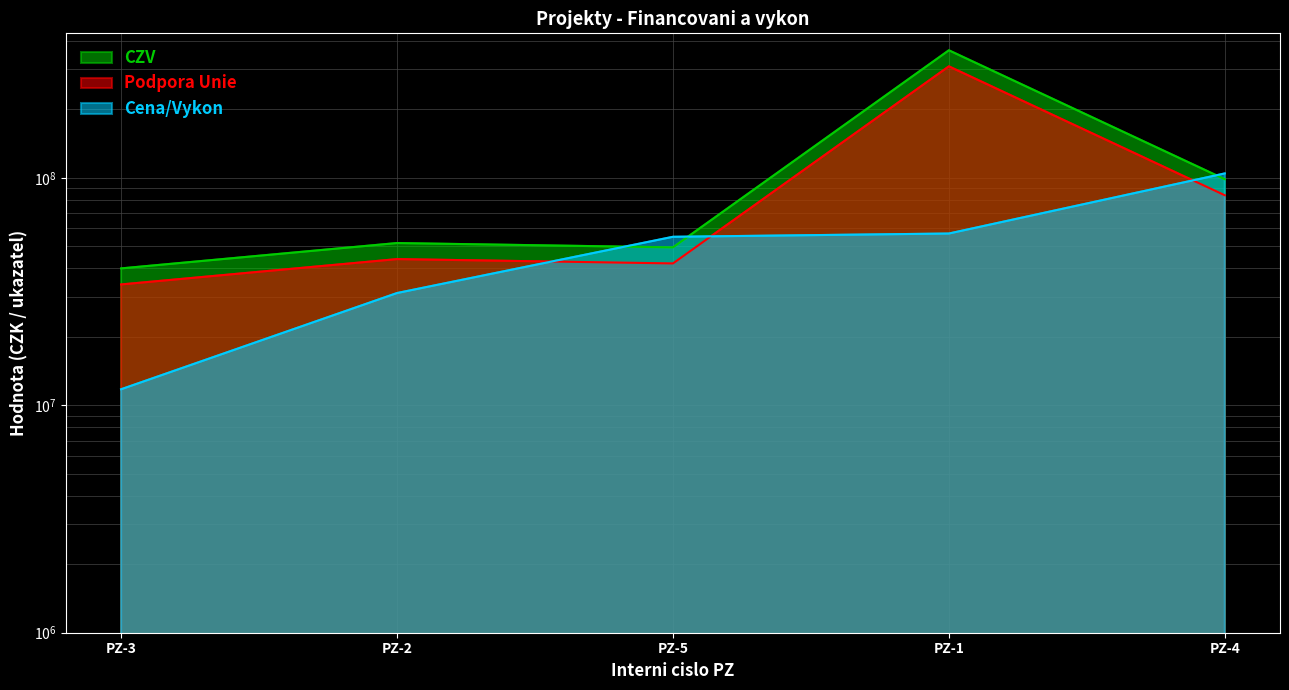

Does the chart display data point markers on the line(s)?

No